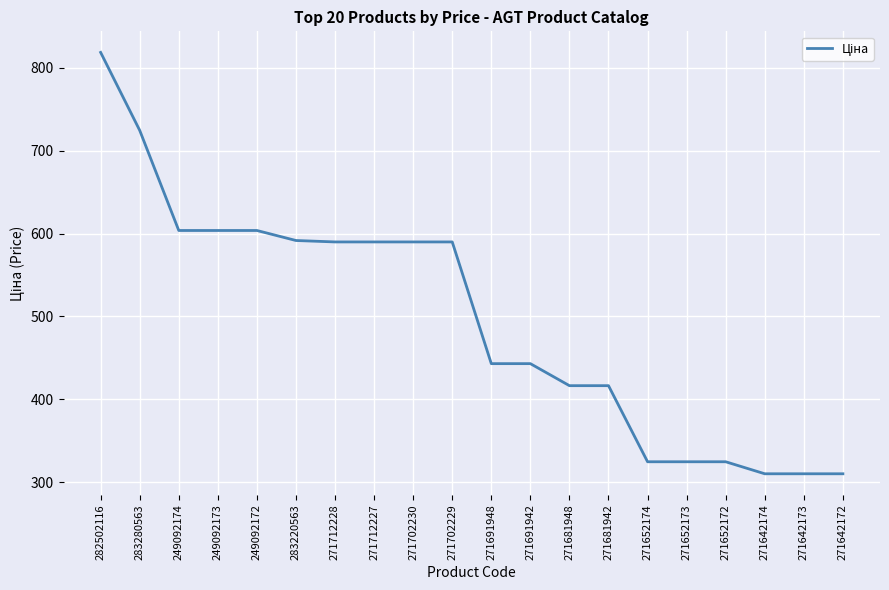

Where does the data first go above 589?

282502116